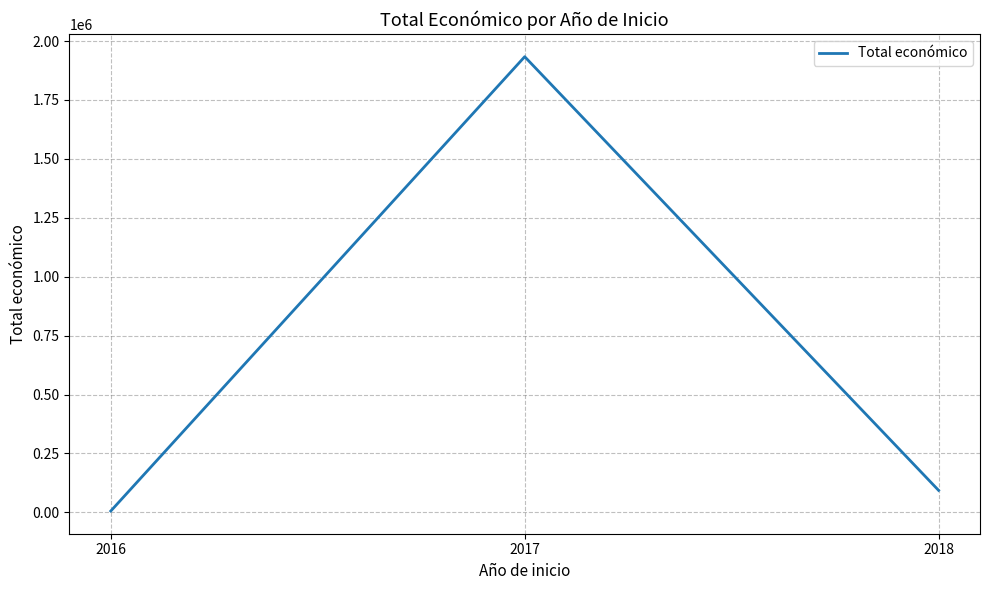

What is the change in value from 2017 to 2018?

-1839967.7